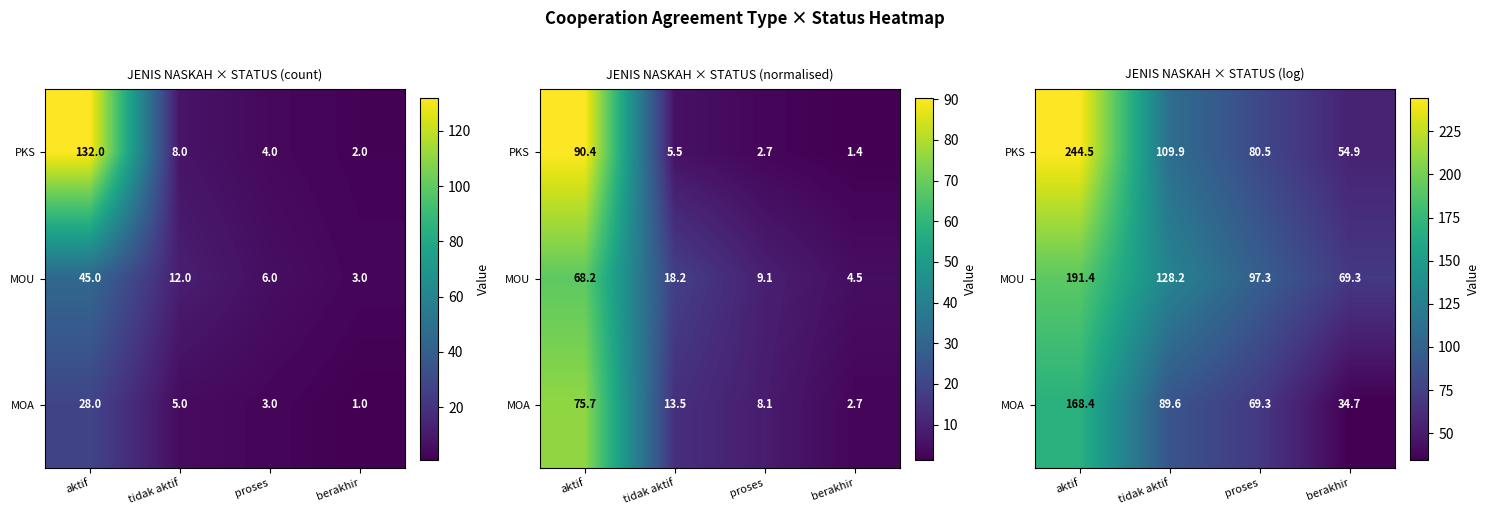

Where is MOU nearest to the value 130?

tidak aktif